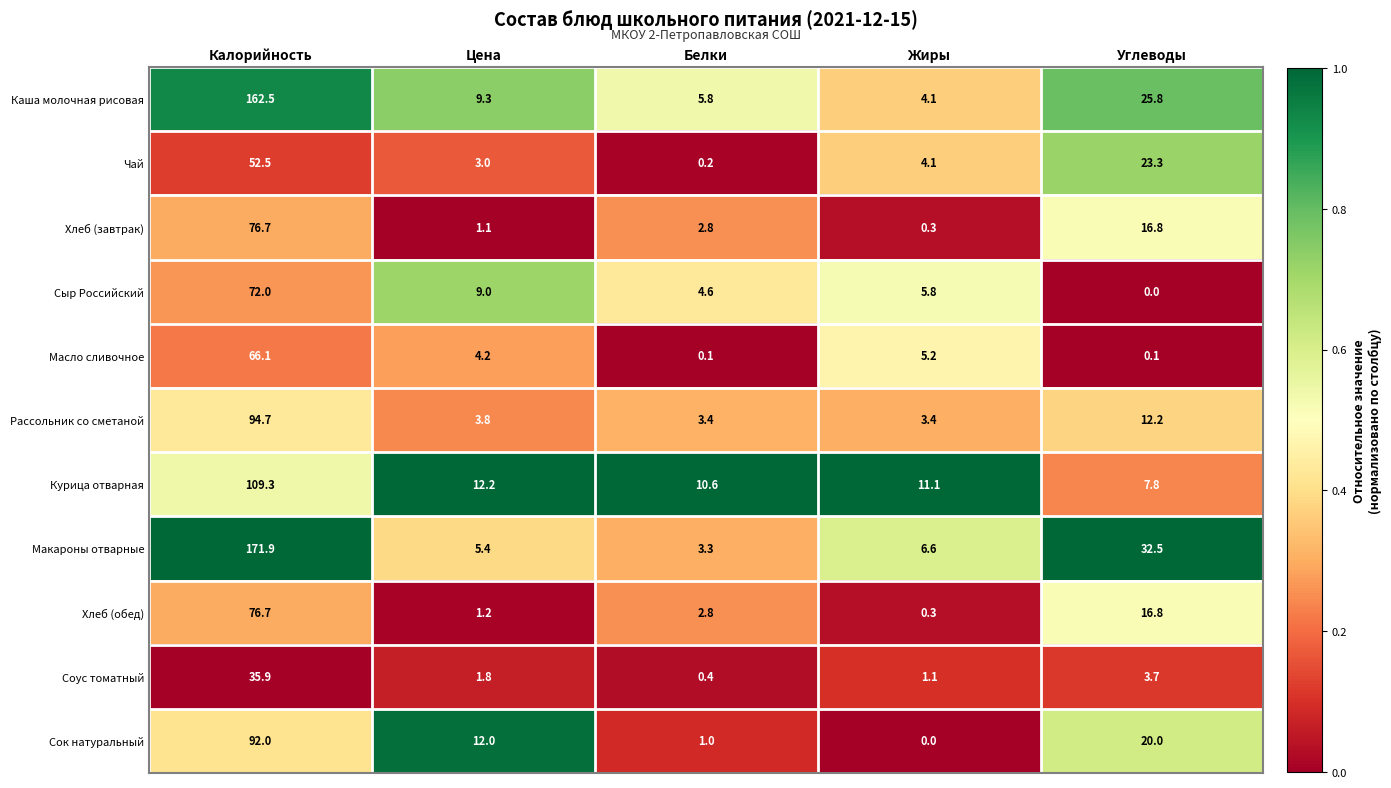

What is the total value across all series at Жиры?

42.0